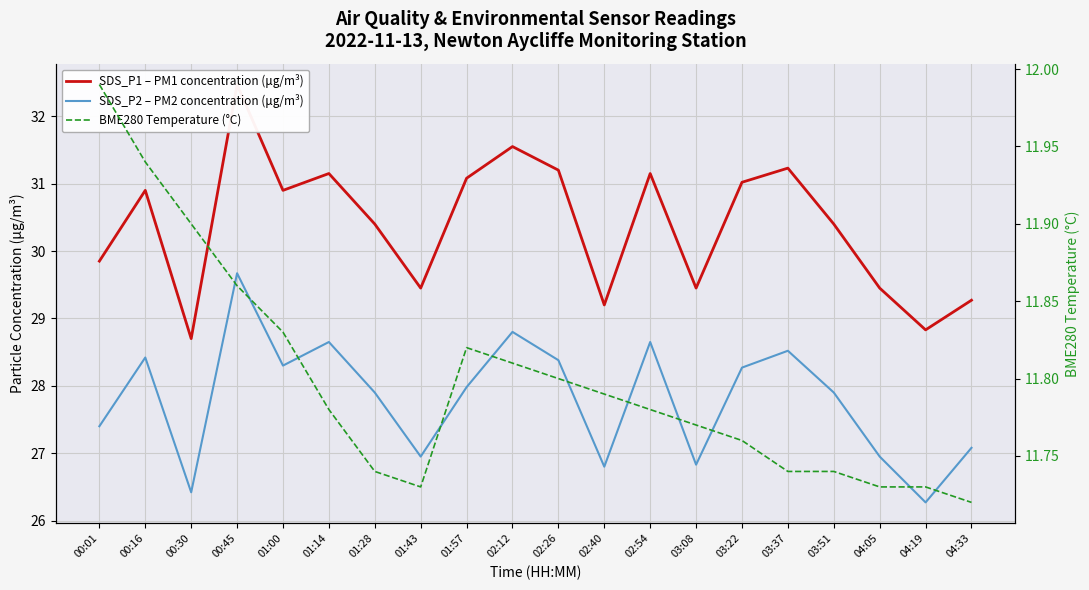

How many interior local peaks does the SDS_P2 – PM2 concentration (μg/m³) series have?

6